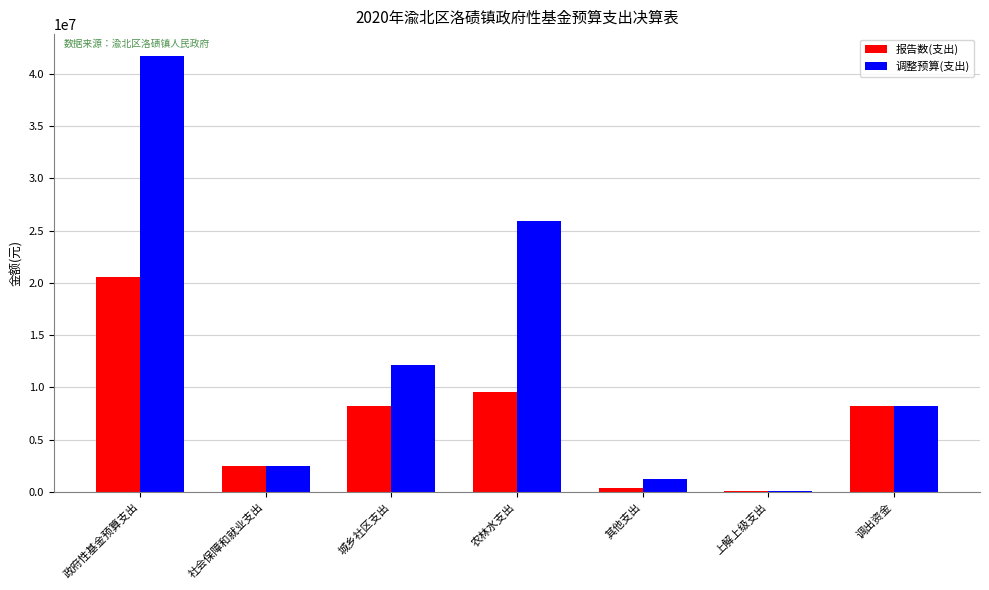

Which label corresponds to the largest value in the chart?

政府性基金预算支出